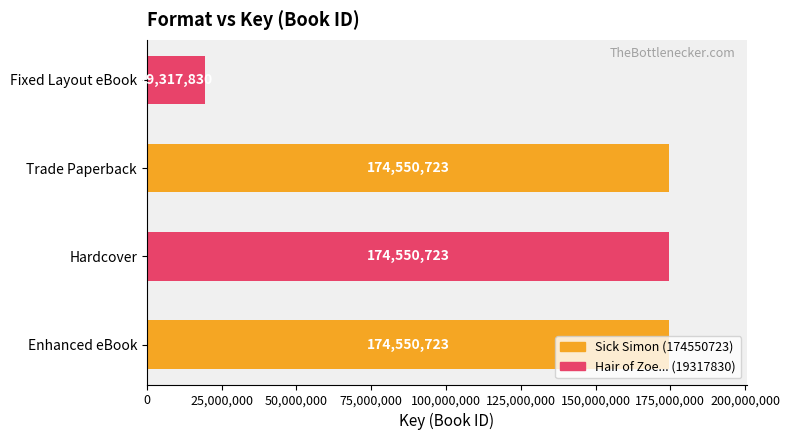

At which label is the value closest to 96934276?

Fixed Layout eBook